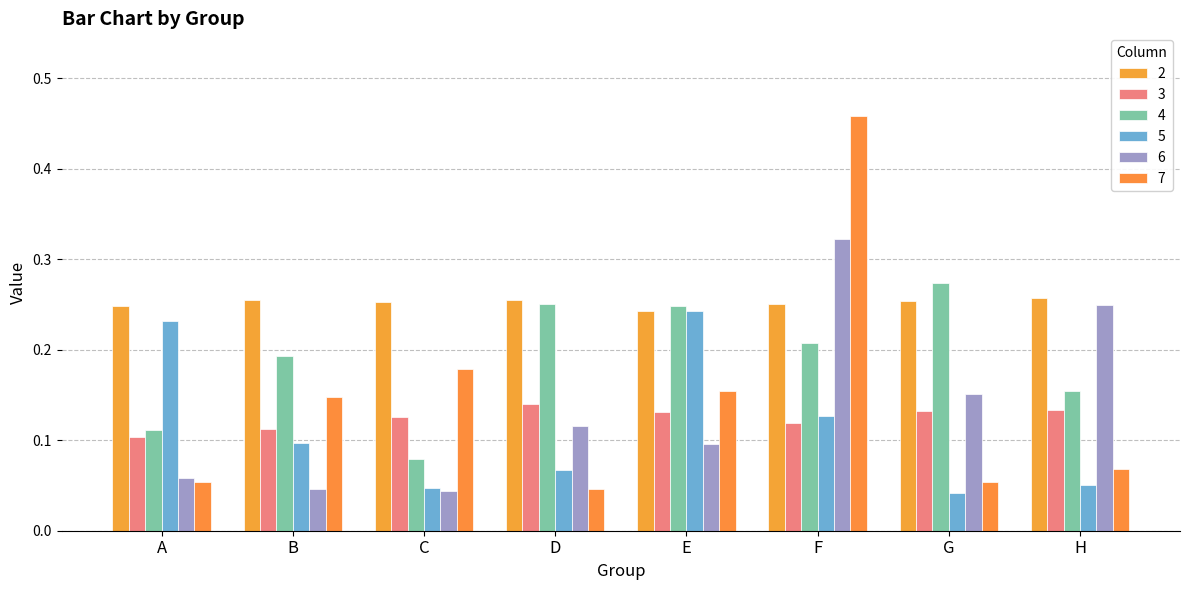

Reading right to left, list all the values displayed in this chart.

2: 0.3	0.3	0.3	0.2	0.3	0.3	0.3	0.2
3: 0.1	0.1	0.1	0.1	0.1	0.1	0.1	0.1
4: 0.2	0.3	0.2	0.2	0.3	0.1	0.2	0.1
5: 0.1	0.0	0.1	0.2	0.1	0.0	0.1	0.2
6: 0.2	0.2	0.3	0.1	0.1	0.0	0.0	0.1
7: 0.1	0.1	0.5	0.2	0.0	0.2	0.1	0.1